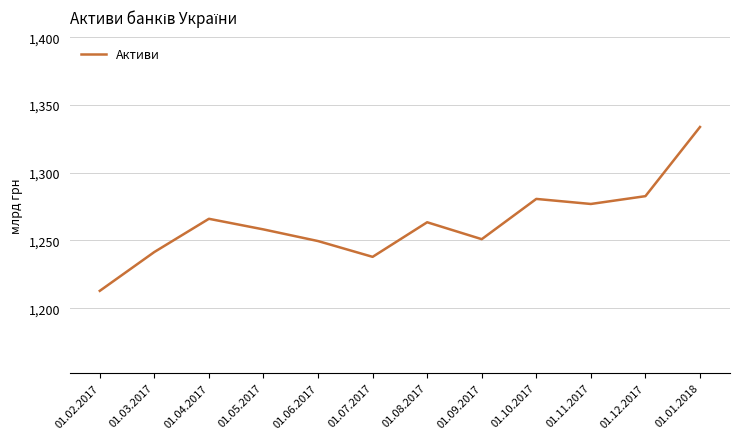

Where is the data nearest to the value 1273321?

01.11.2017